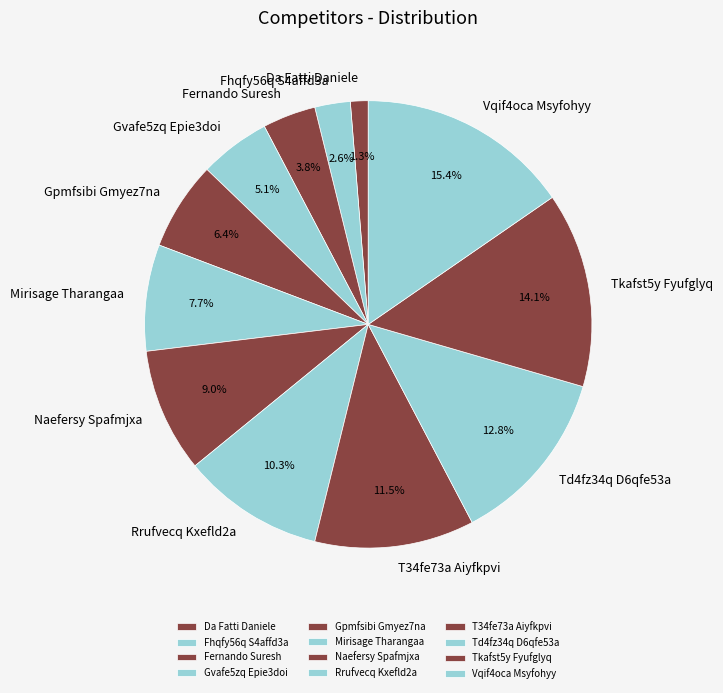

Rank the categories by value from lowest to highest.

Da Fatti Daniele, Fhqfy56q S4affd3a, Fernando Suresh, Gvafe5zq Epie3doi, Gpmfsibi Gmyez7na, Mirisage Tharangaa, Naefersy Spafmjxa, Rrufvecq Kxefld2a, T34fe73a Aiyfkpvi, Td4fz34q D6qfe53a, Tkafst5y Fyufglyq, Vqif4oca Msyfohyy